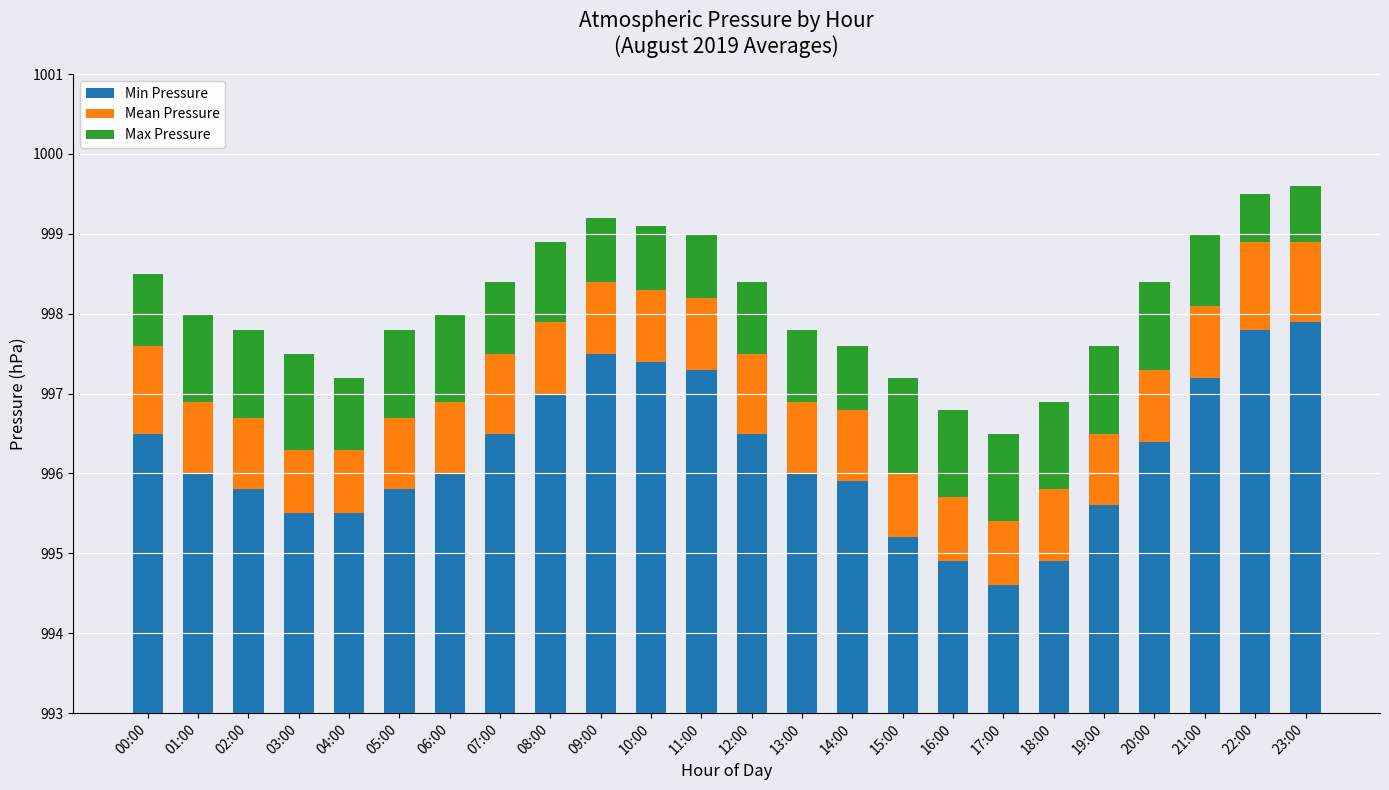

Which series has the largest total across all categories?

Min Pressure